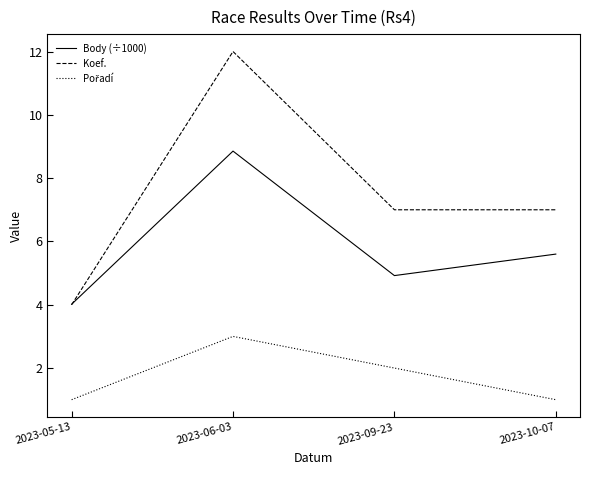

What is the total value across all series at 2023-09-23?

13.9